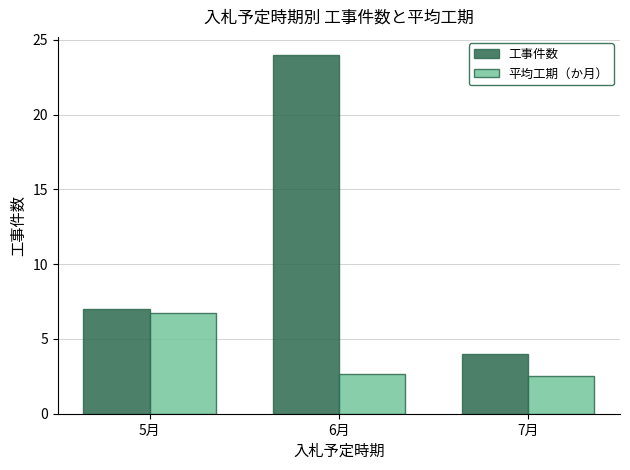

List the series in order of their peak value, lowest first.

平均工期（か月）, 工事件数